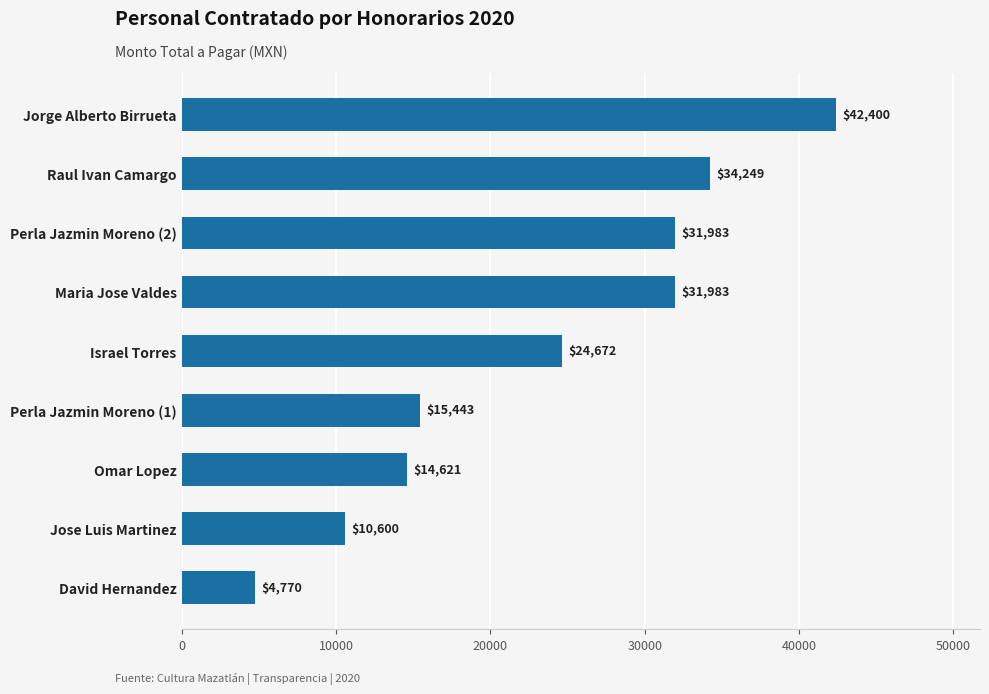

What is the approximate value at Raul Ivan Camargo?

34249.0